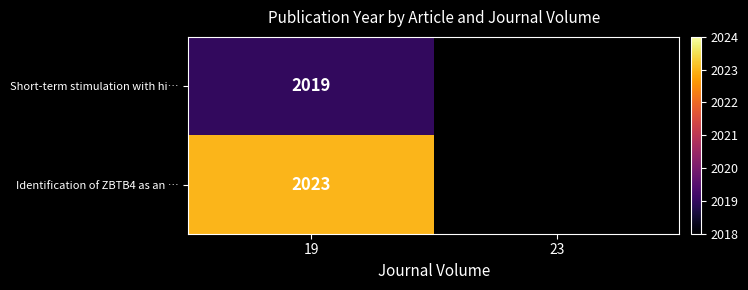

At which category is the sum across all series the highest?

19